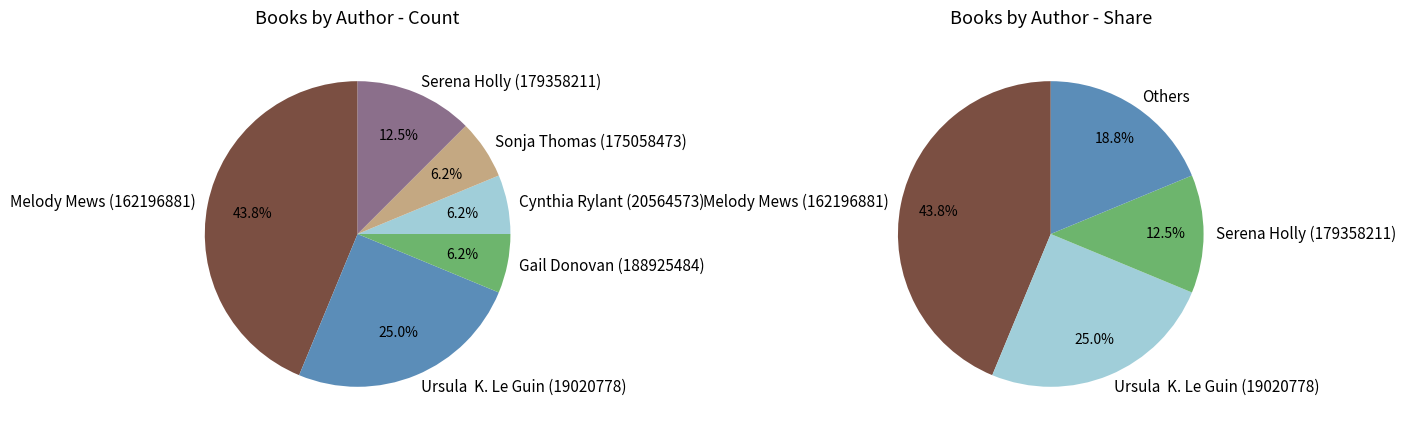

To the nearest percent, what is the combined percentage of Gail Donovan (188925484) and Ursula  K. Le Guin (19020778)?

31%